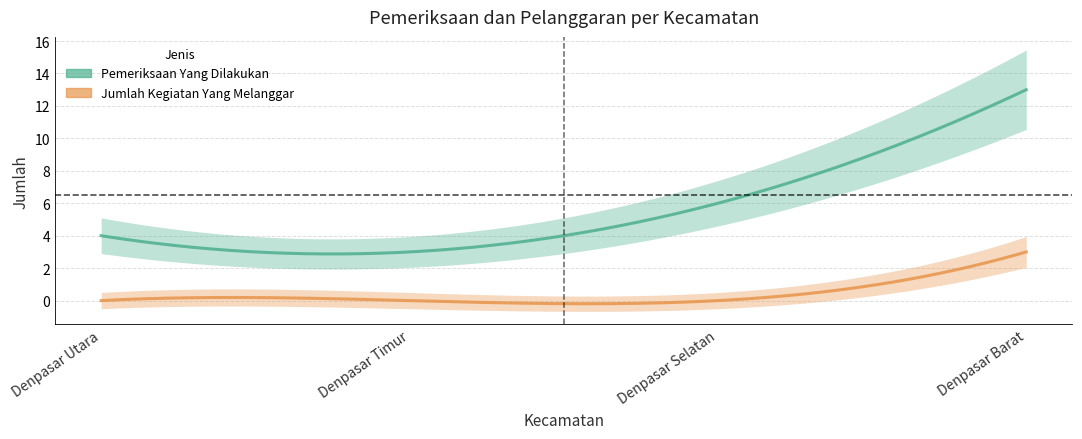

The value of Pemeriksaan Yang Dilakukan at Denpasar Timur is 3. True or false?

True